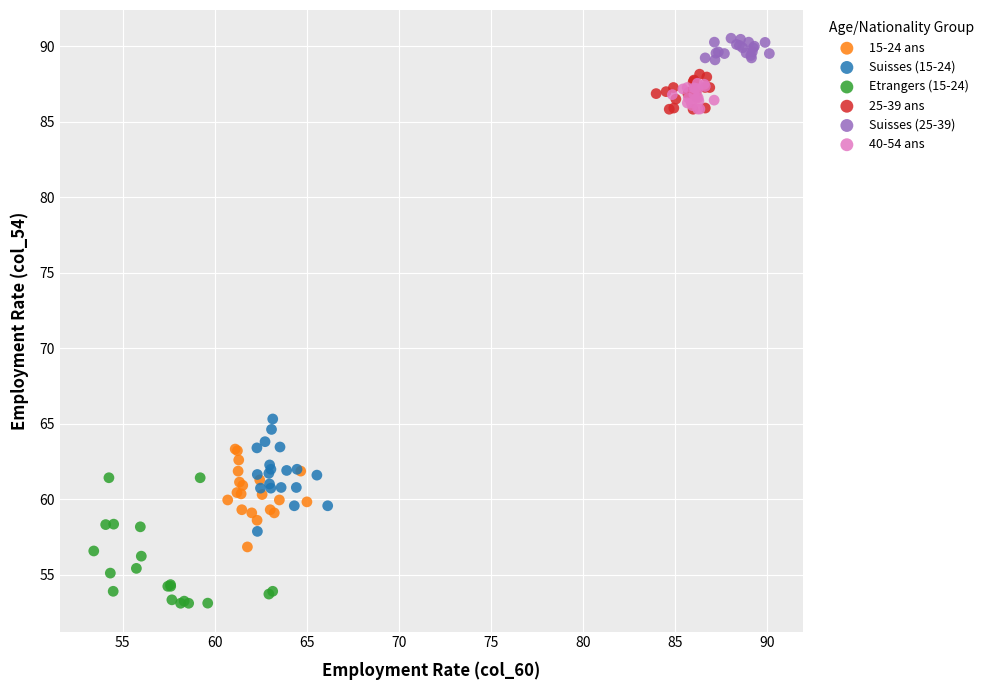

What are all the series names shown in the legend?

15-24 ans, Suisses (15-24), Etrangers (15-24), 25-39 ans, Suisses (25-39), 40-54 ans